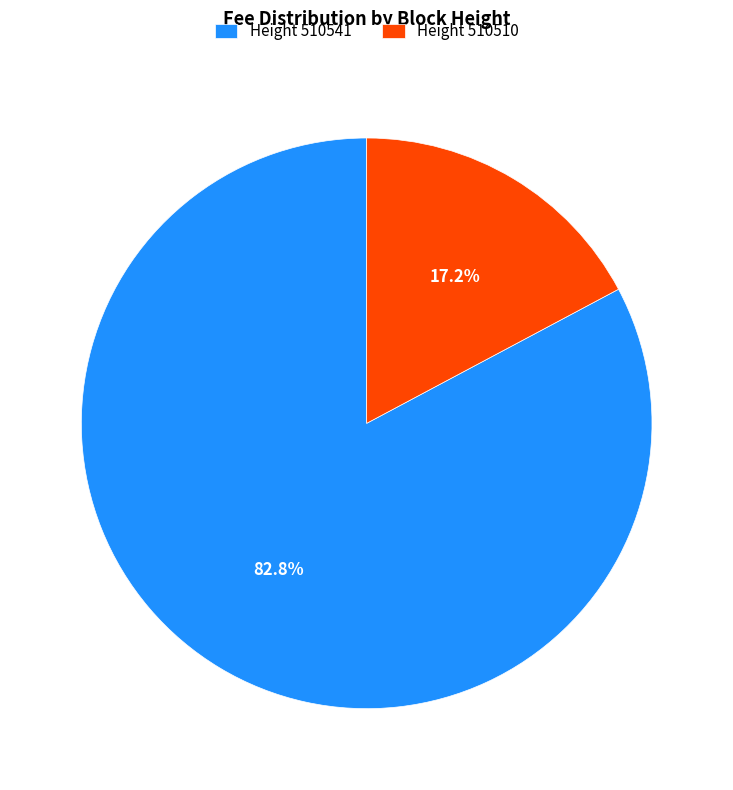

What is the total percentage of Height 510541 and Height 510510?

100.0%